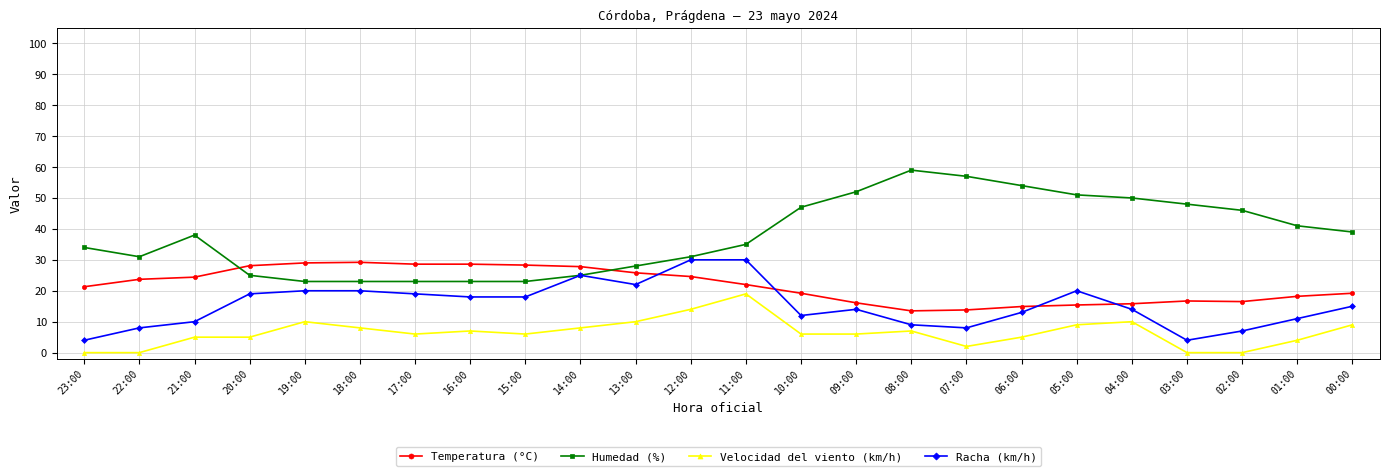

What is the difference between the maximum and minimum values in the Velocidad del viento (km/h) series?

19.0